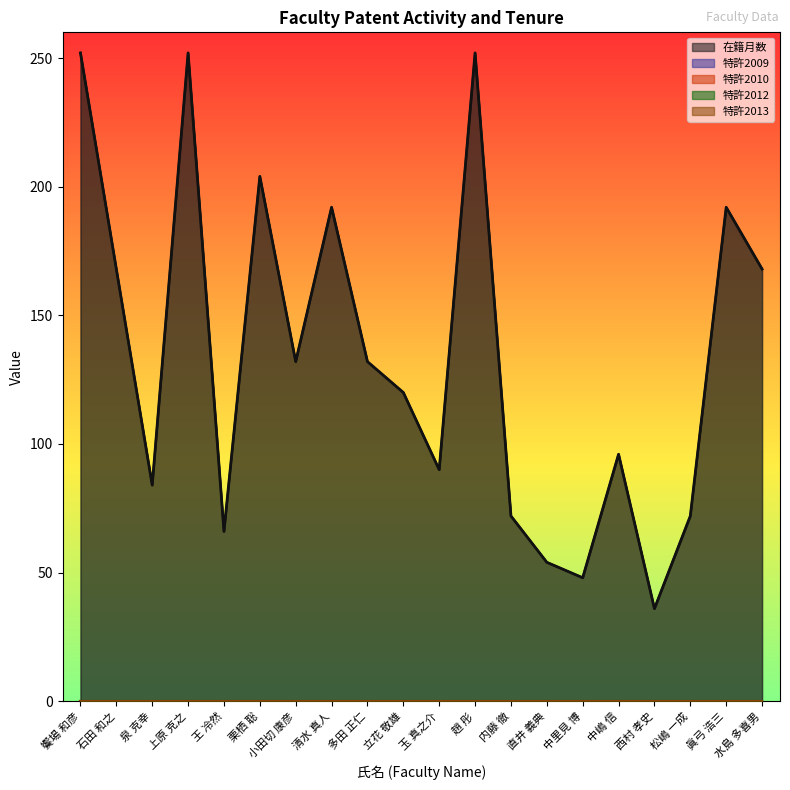

Which series changed the most between 西村 孝史 and 眞弓 浩三?

在籍月数